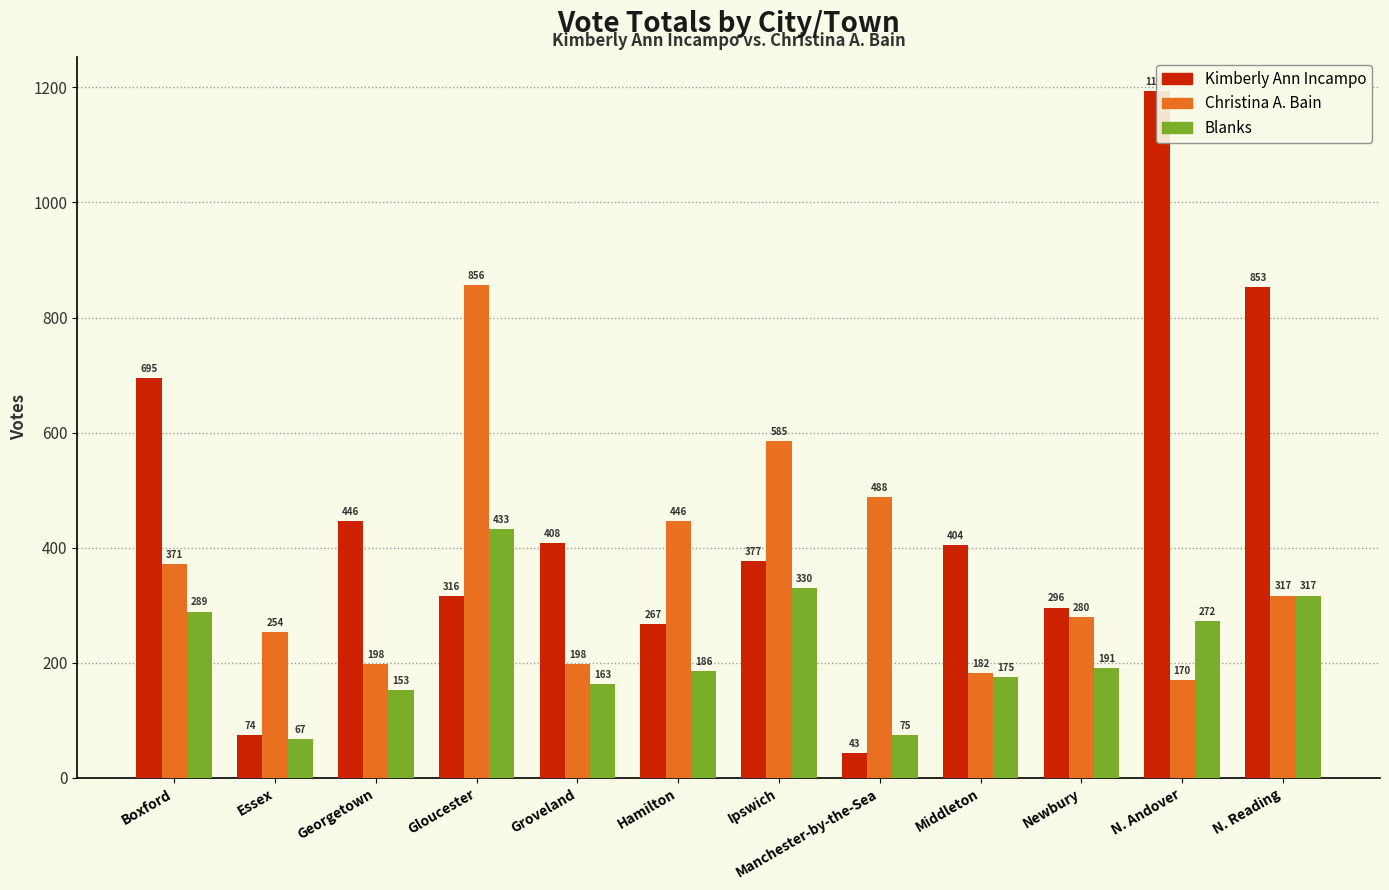

The Kimberly Ann Incampo series shows 700 at Middleton. True or false?

False